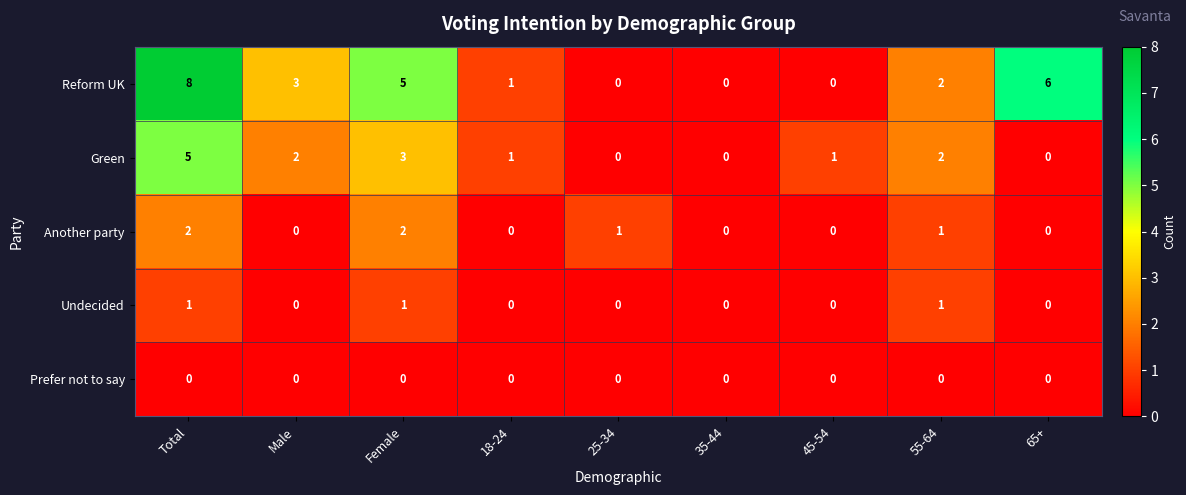

At which label does Reform UK reach its peak?

Total